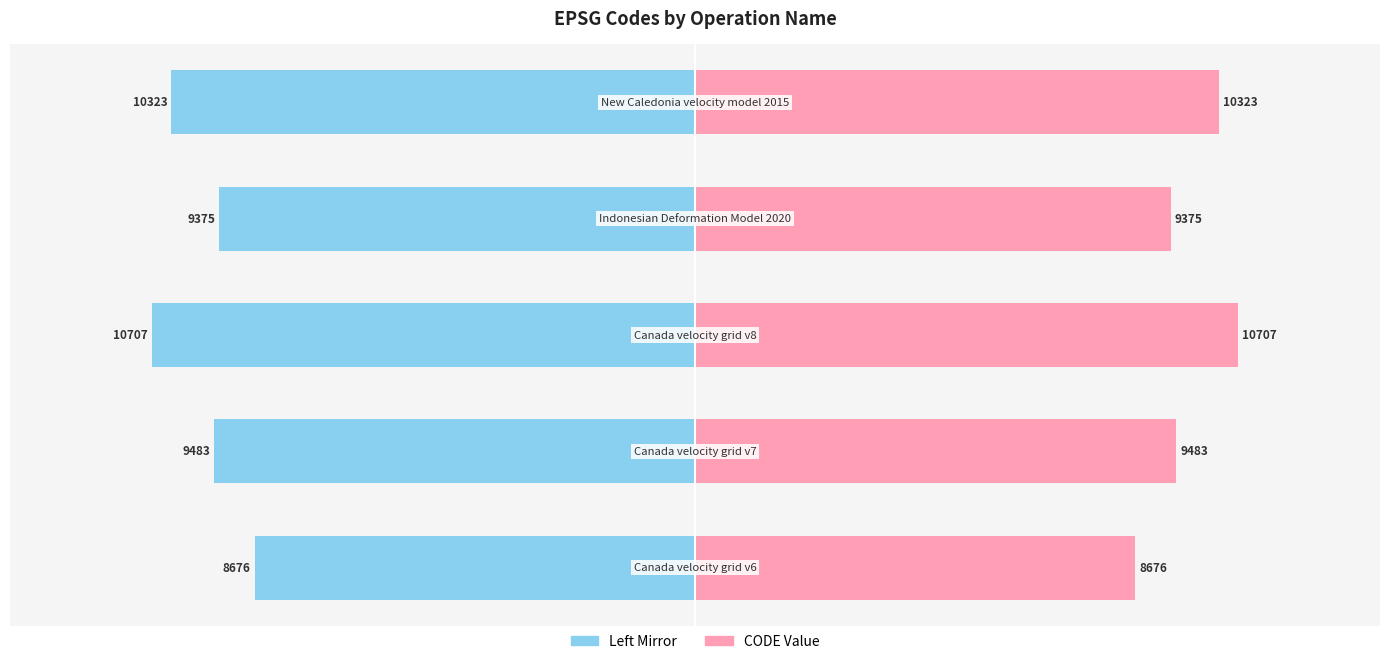

The CODE series shows 17229 at 5000. True or false?

False